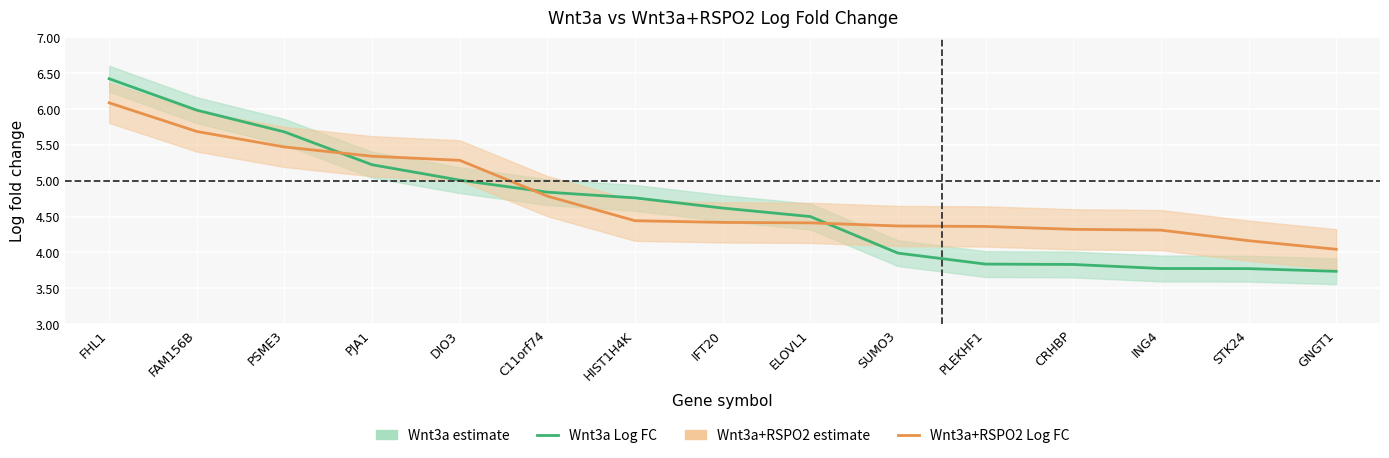

What is the difference between the Wnt3a Log FC values at CRHBP and STK24?

0.1